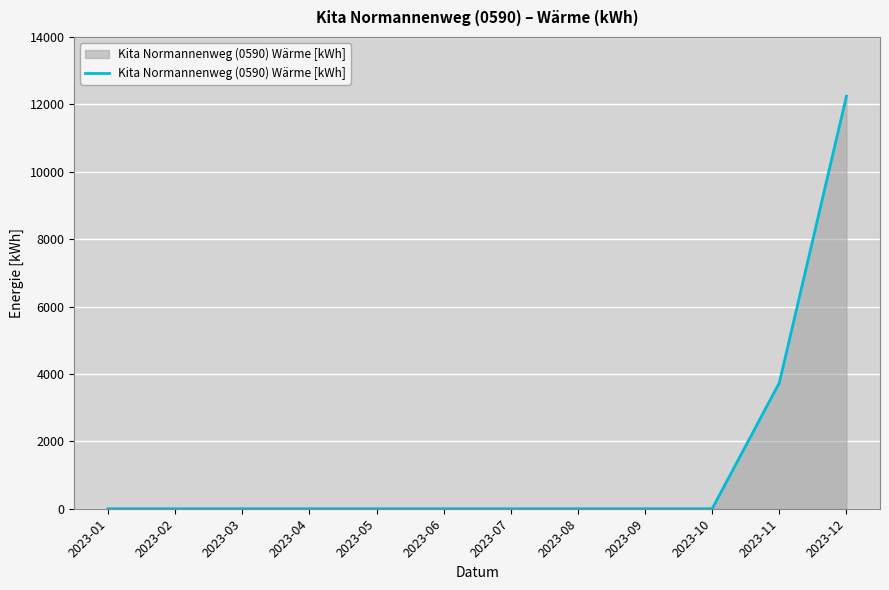

What is the sum of all values?

15978